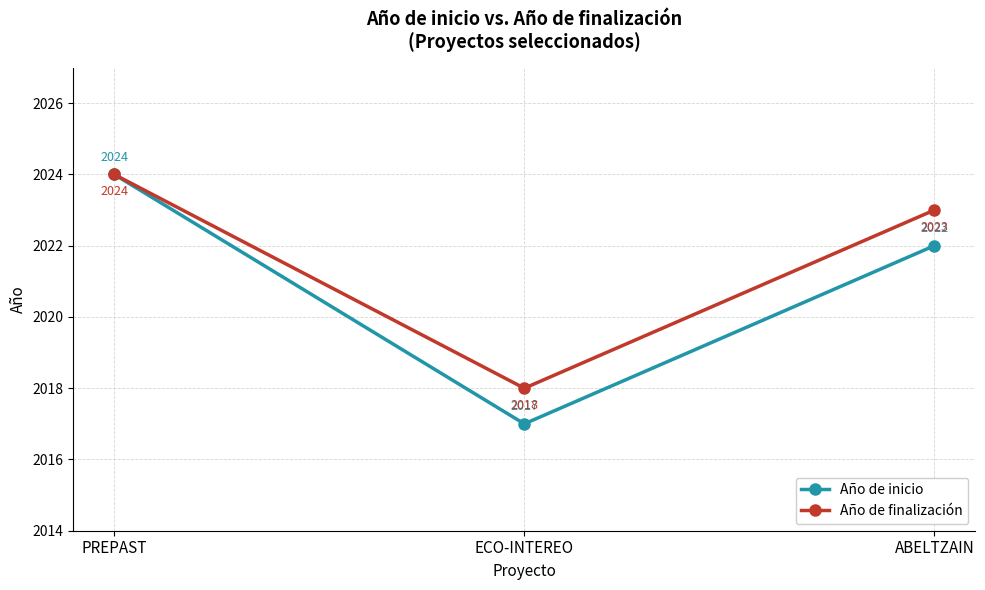

What is the label of the 3rd point from the left?

ABELTZAIN